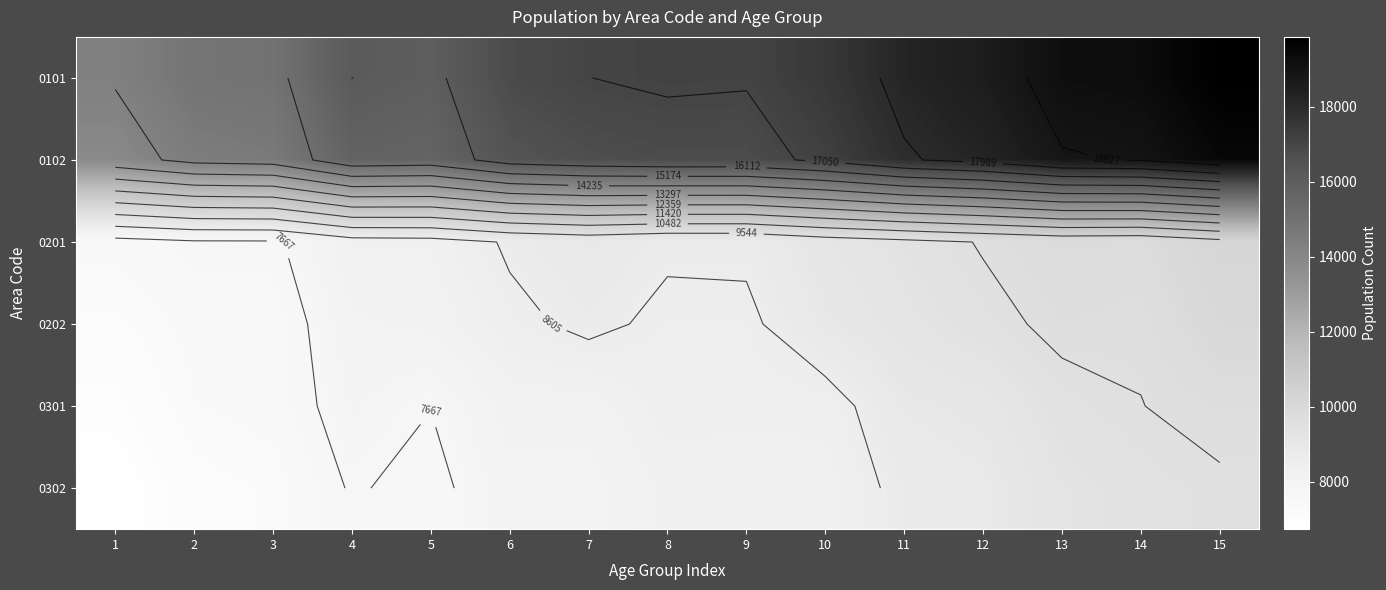

True or false: 0302 has a value of 7986 at 7.

True